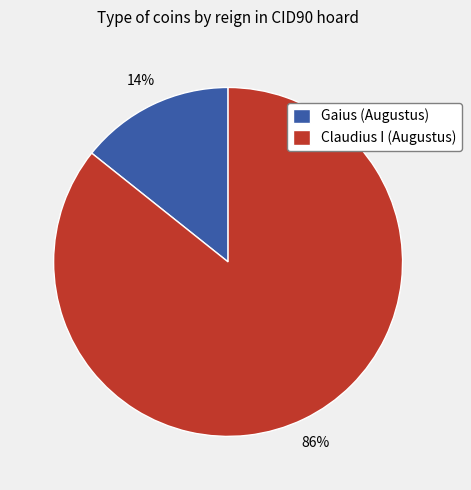

To the nearest percent, what portion does Gaius (Augustus) represent?

14%